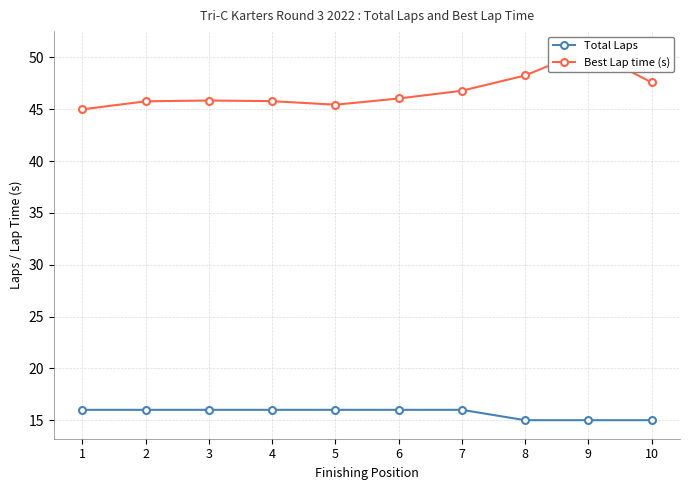

Reading right to left, extract all data points from this chart.

Total Laps: 10=15.0	9=15.0	8=15.0	7=16.0	6=16.0	5=16.0	4=16.0	3=16.0	2=16.0	1=16.0
Best Lap time (s): 10=47.6	9=50.8	8=48.3	7=46.8	6=46.0	5=45.4	4=45.8	3=45.8	2=45.8	1=45.0